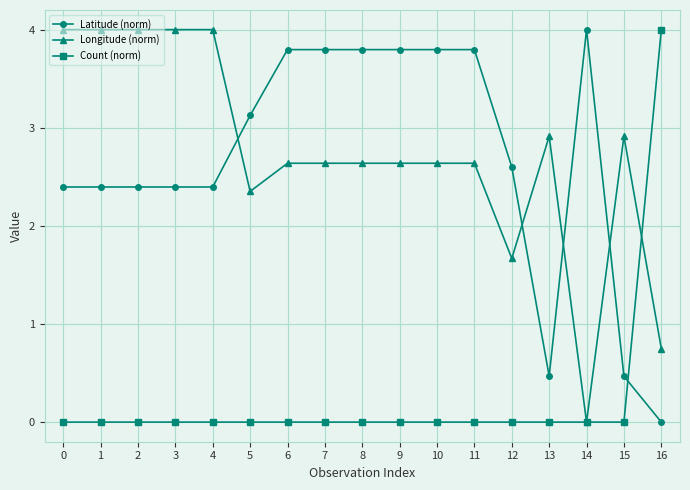

True or false: Longitude (norm) has more than 1 interior local peaks.

True